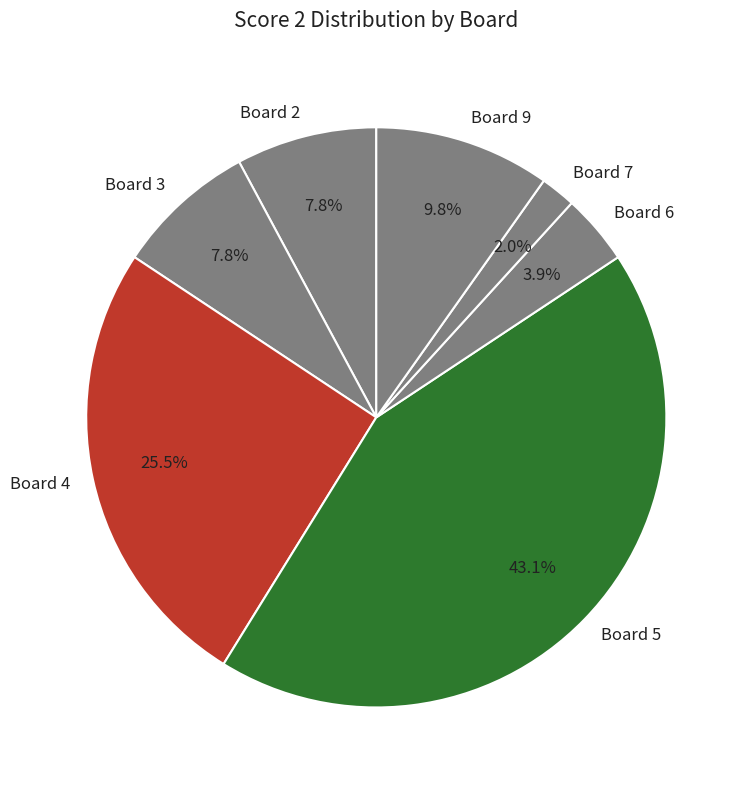

What portion of the pie excludes Board 3?

92.2%